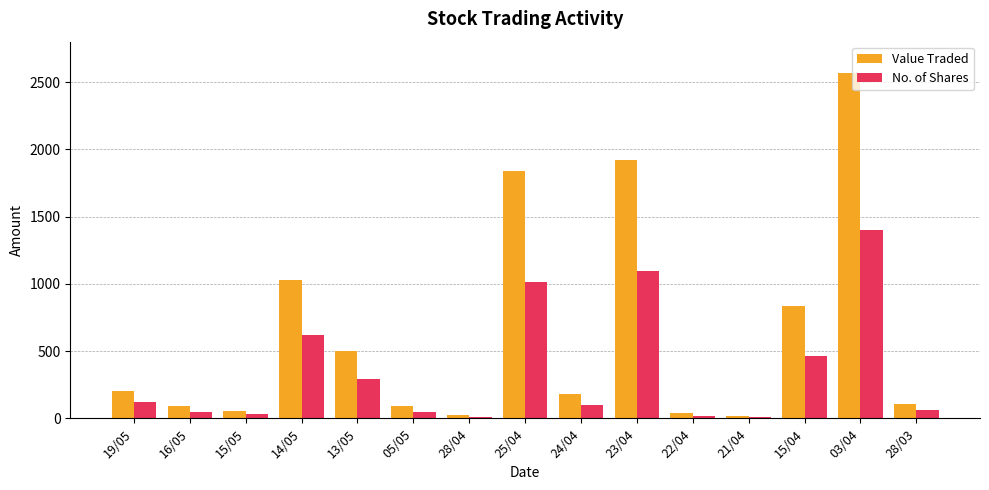

What is the label of the 11th bar from the right?

13/05